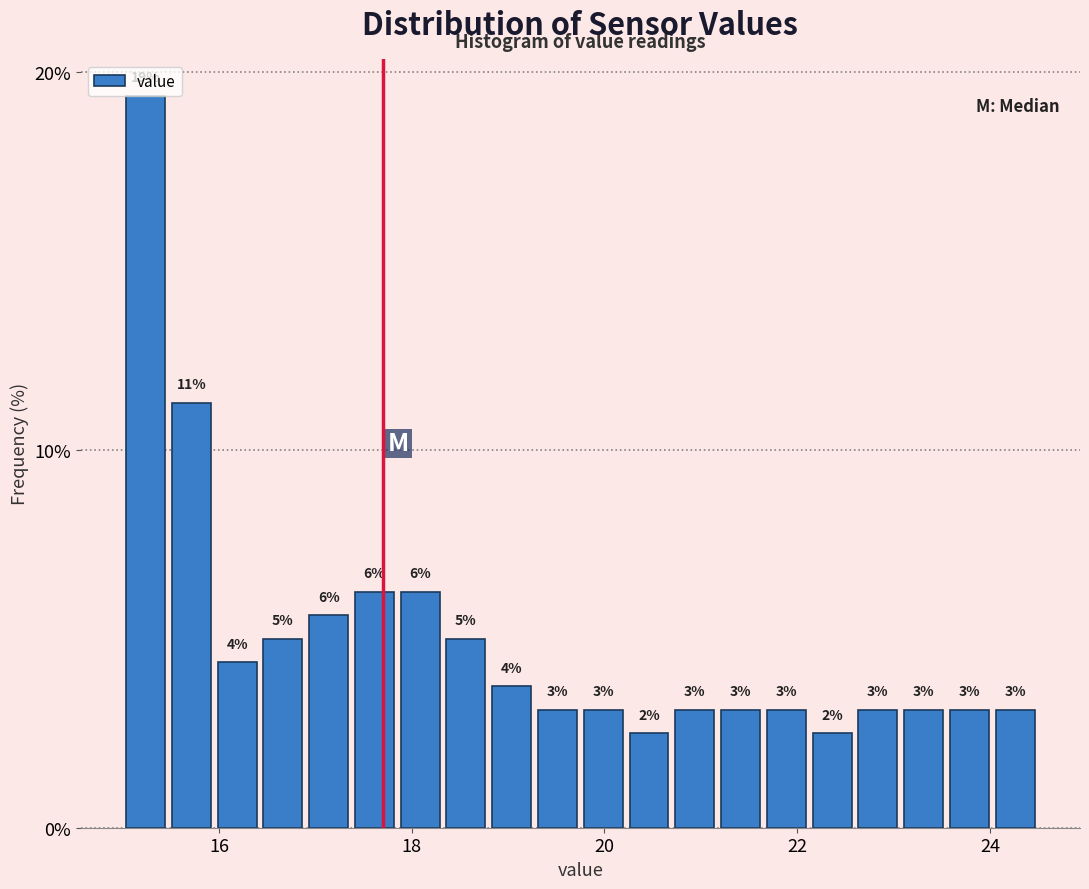

Around what value on the x-axis is the tallest bar? Give the approximate position of its centre, as read against the axis.

15.2